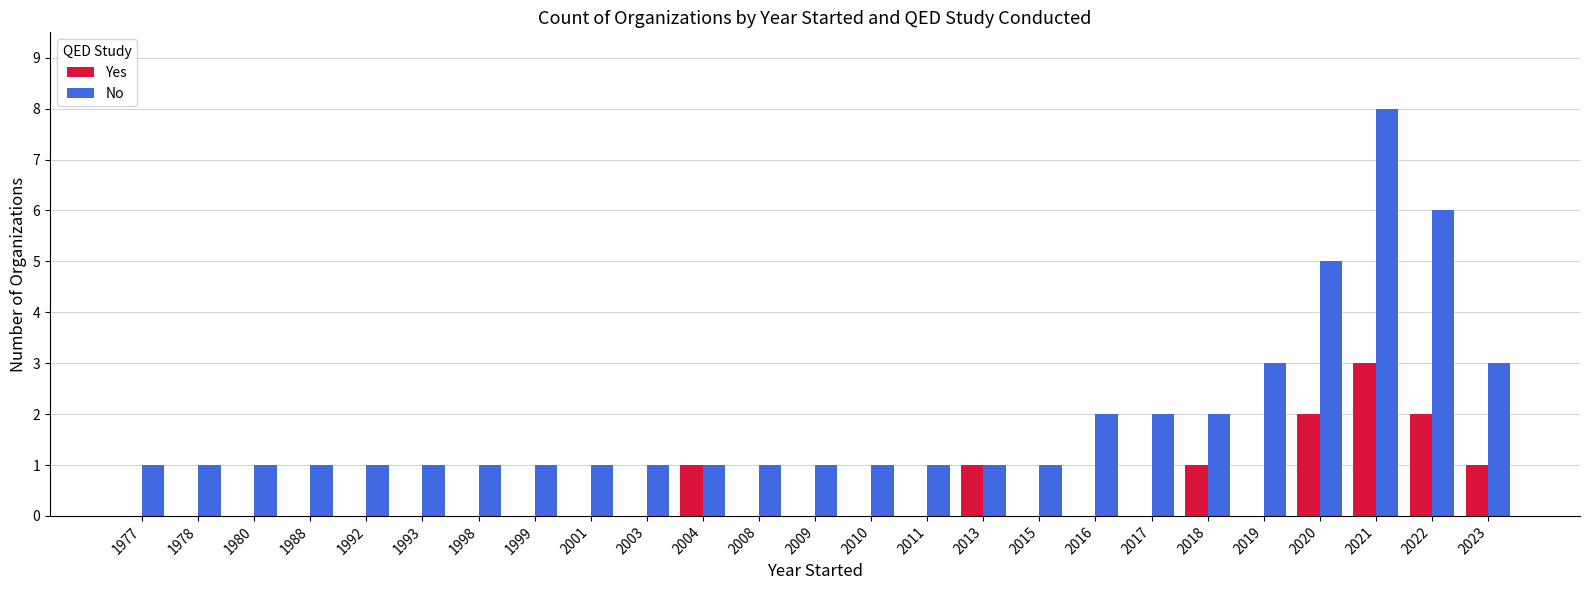

Count the number of categories in the chart.

25